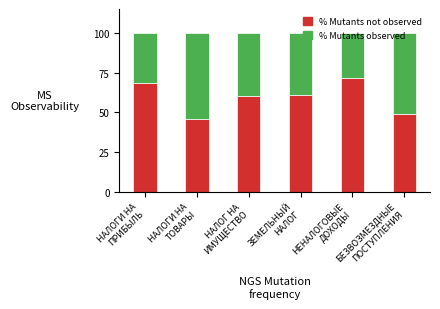

What is the difference between the second highest and second lowest values in the % Mutants not observed series?

19.2